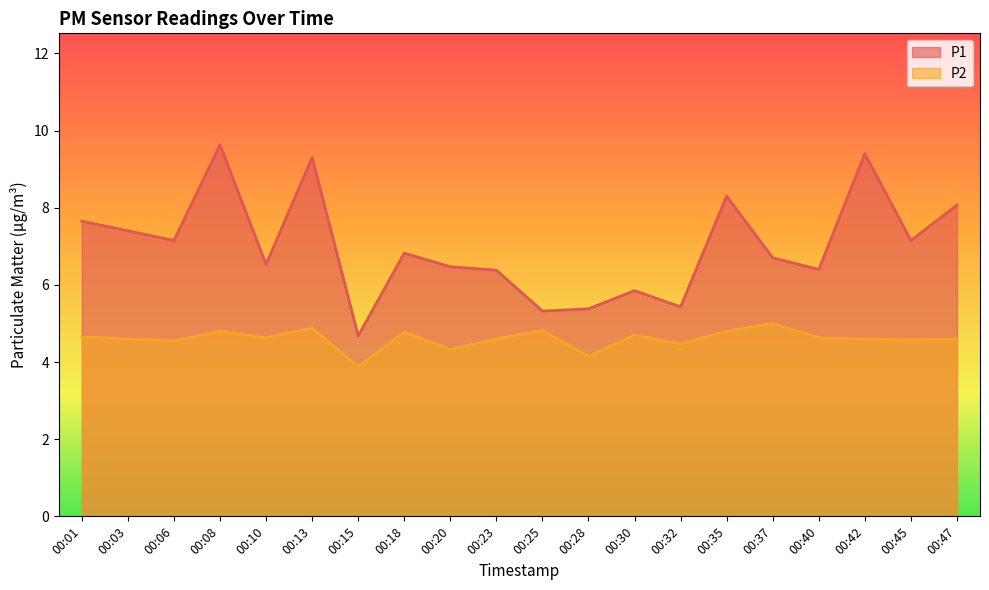

At which label is P1 closest to 7?

00:06